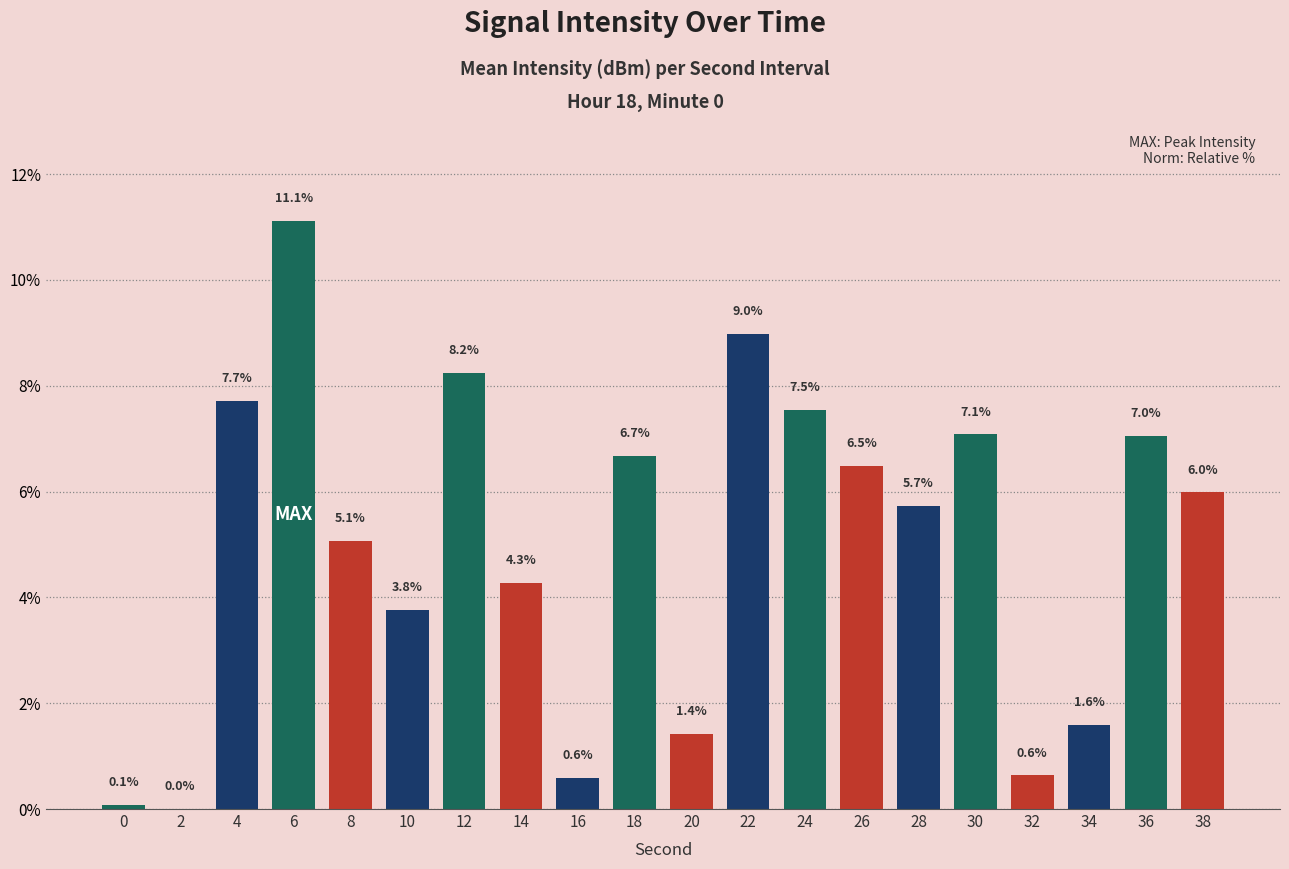

Is it true that the value at 6 is 17.6?

False